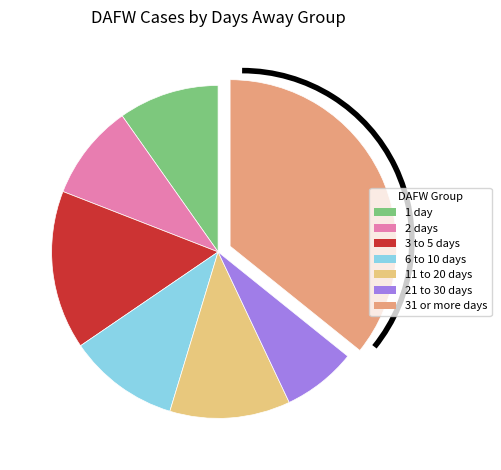

To the nearest percent, what percentage of the pie is 21 to 30 days?

7%